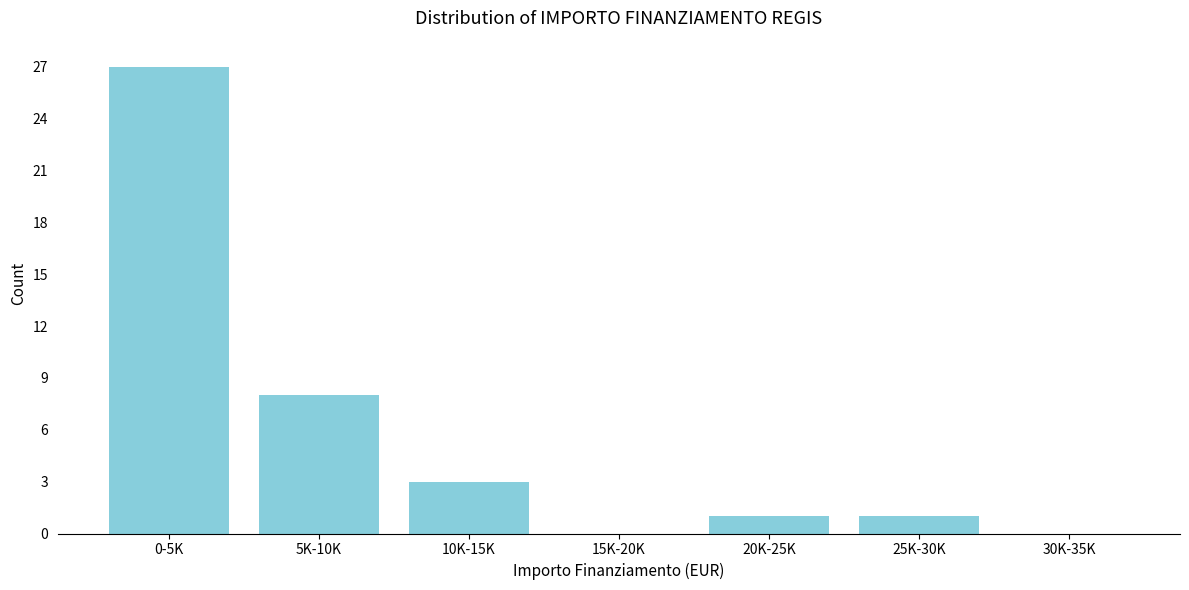

Reading left to right, list all the values displayed in this chart.

0-5K=27	5K-10K=8	10K-15K=3	15K-20K=0	20K-25K=1	25K-30K=1	30K-35K=0